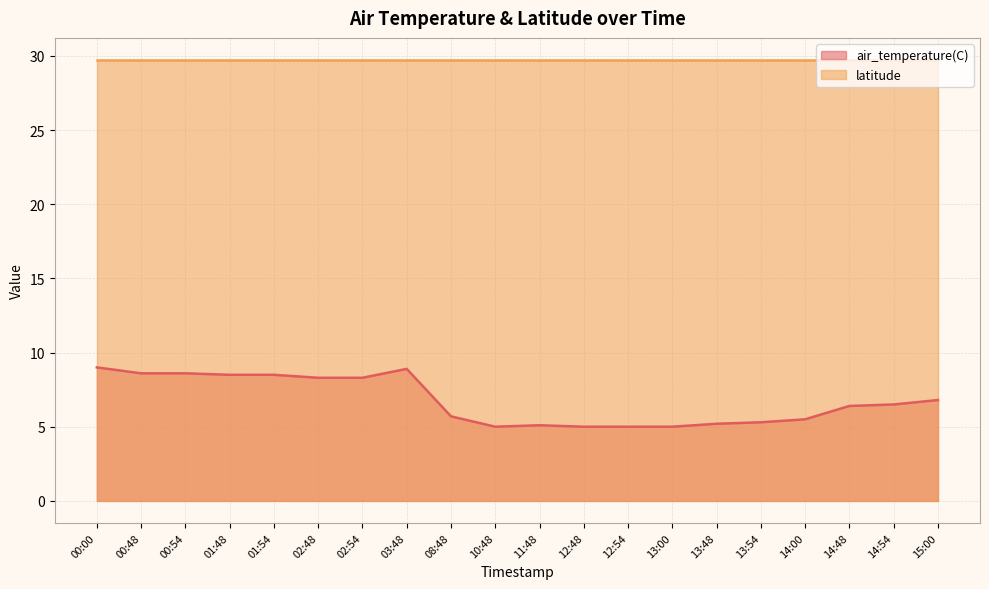

What is the greatest value displayed?

29.7